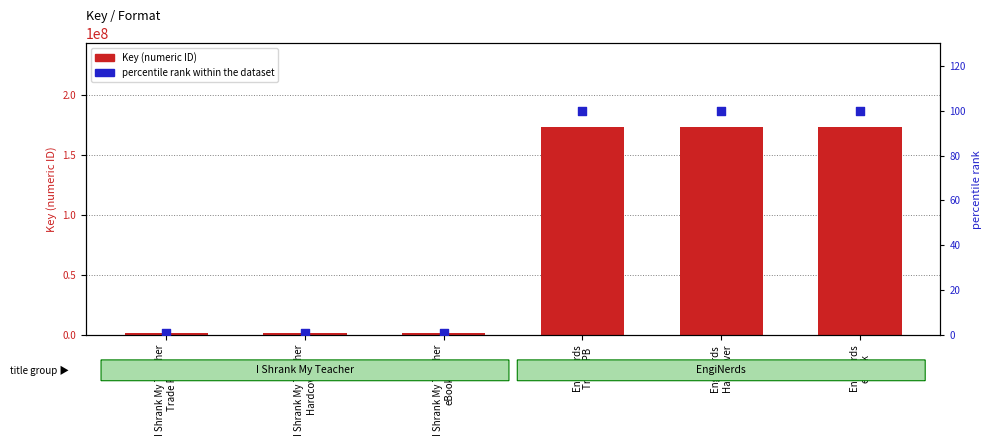

Is the value of Key (numeric ID) at I Shrank My Teacher
eBook greater than the value of percentile rank within the dataset at I Shrank My Teacher
eBook?

Yes